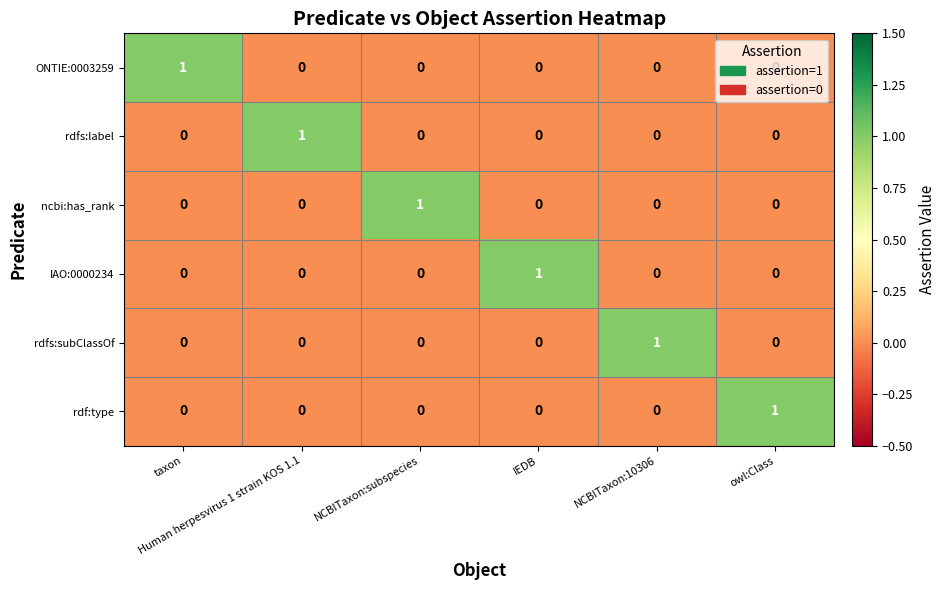

How many data points does each series have?

6